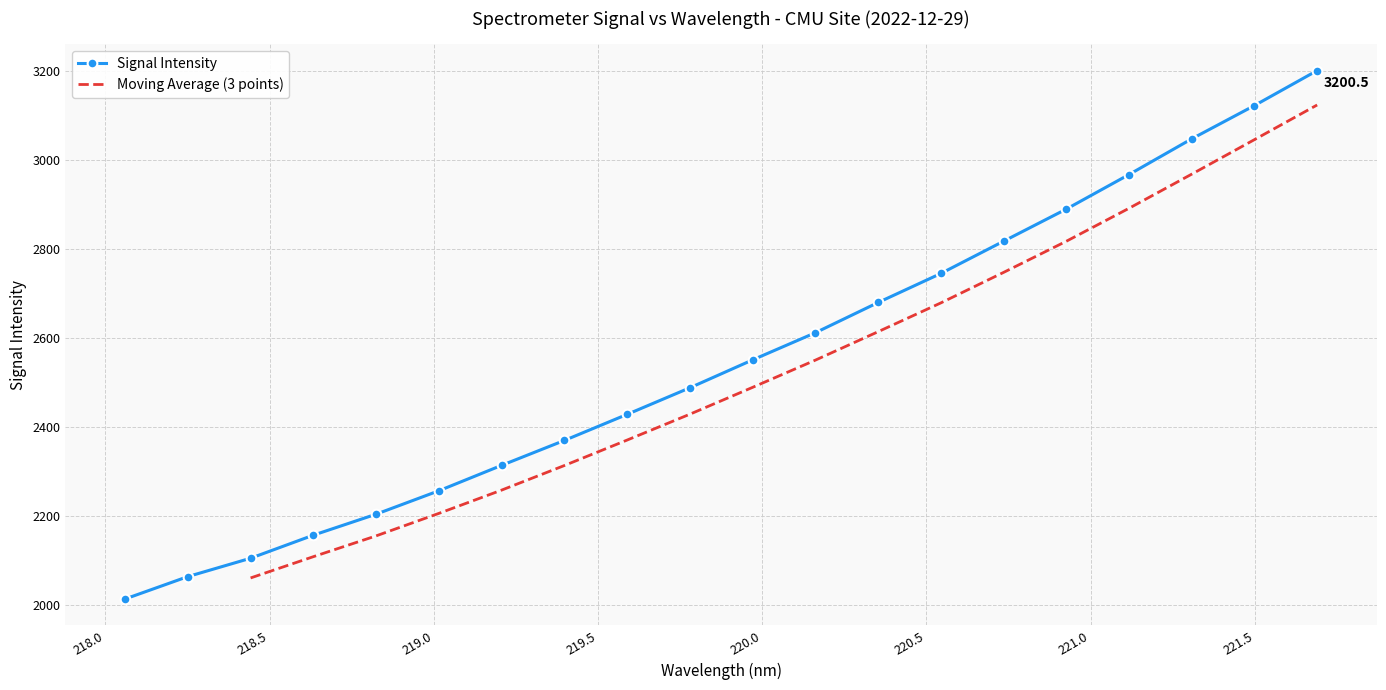

What is the highest value of the Signal Intensity series?

3200.5